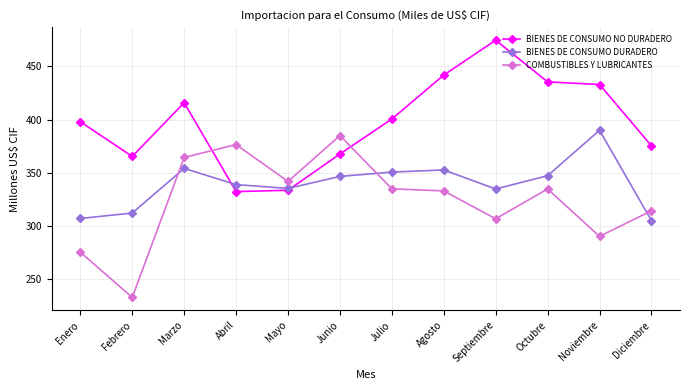

List the series in order of their overall mean, lowest first.

COMBUSTIBLES Y LUBRICANTES, BIENES DE CONSUMO DURADERO, BIENES DE CONSUMO NO DURADERO